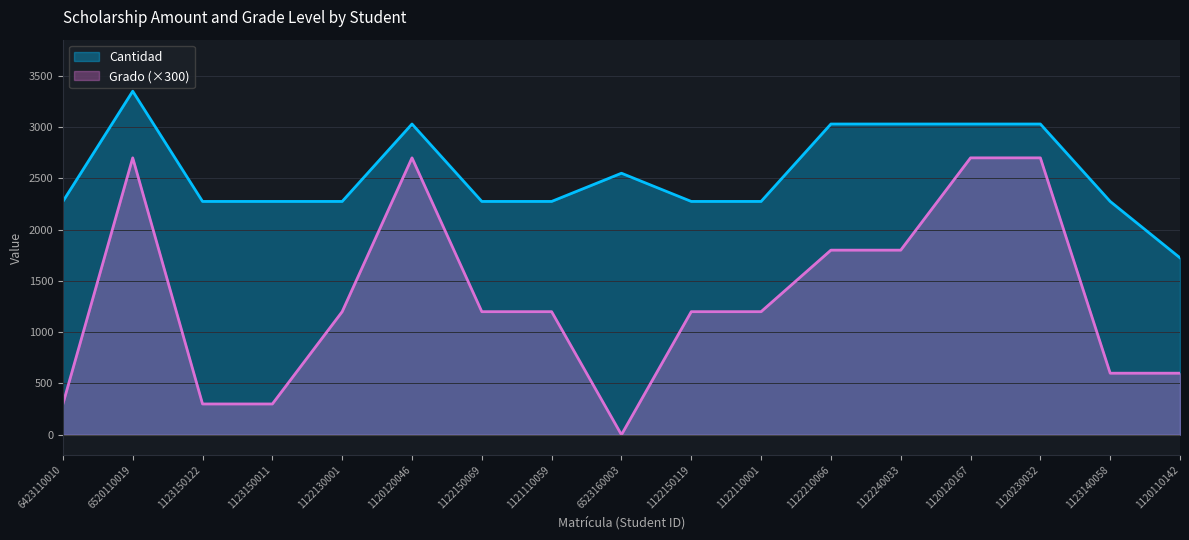

What is the total value across all series at 1120230032?

5730